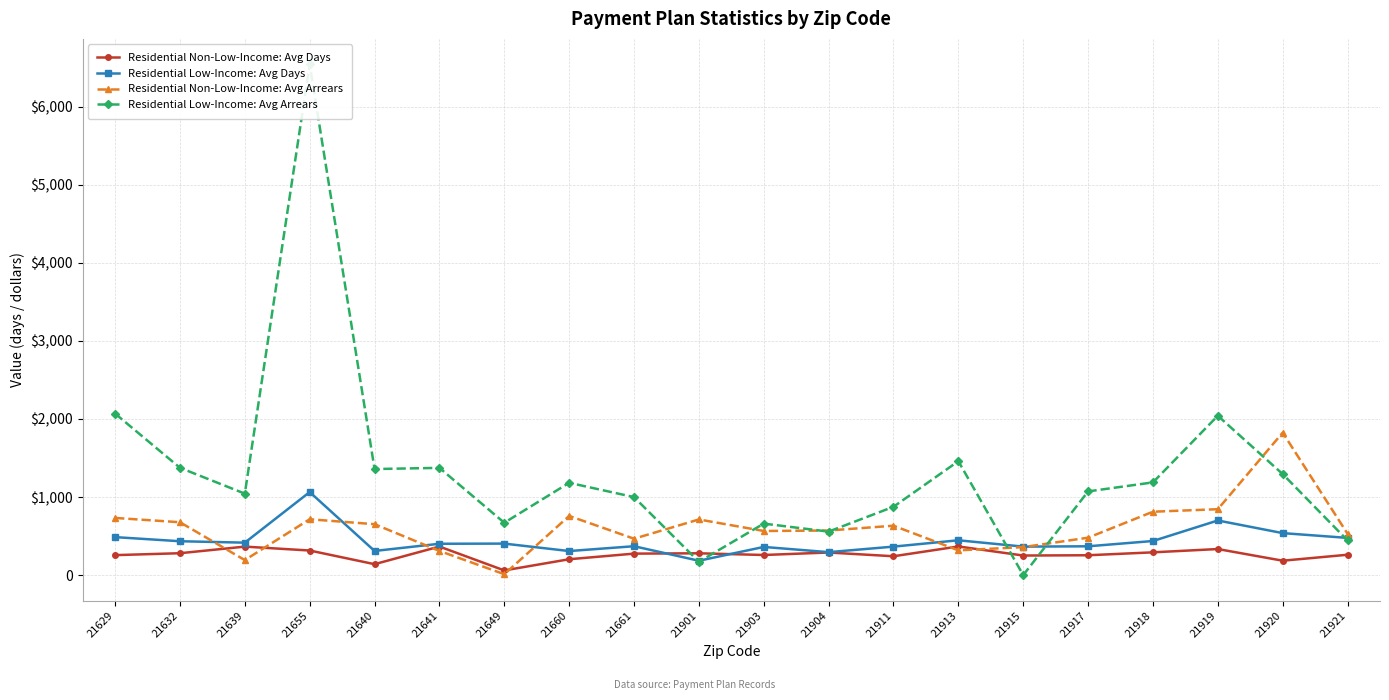

What position from the right is 21649?

14